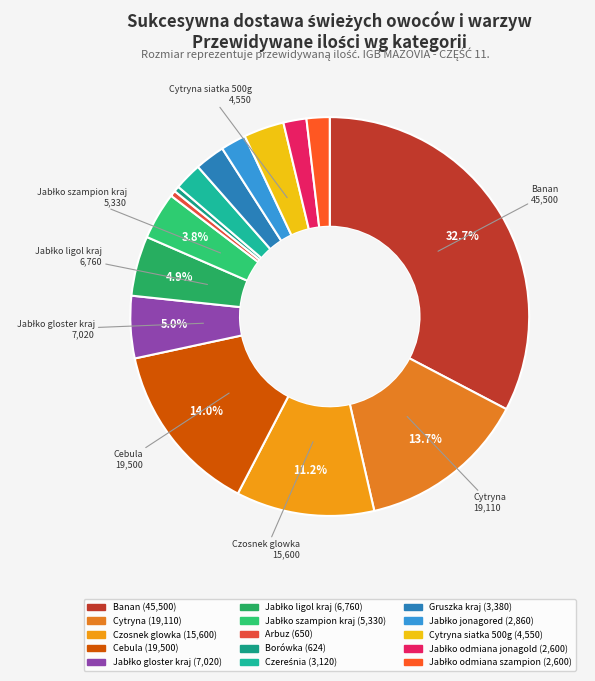

How many slices are in this pie chart?

15